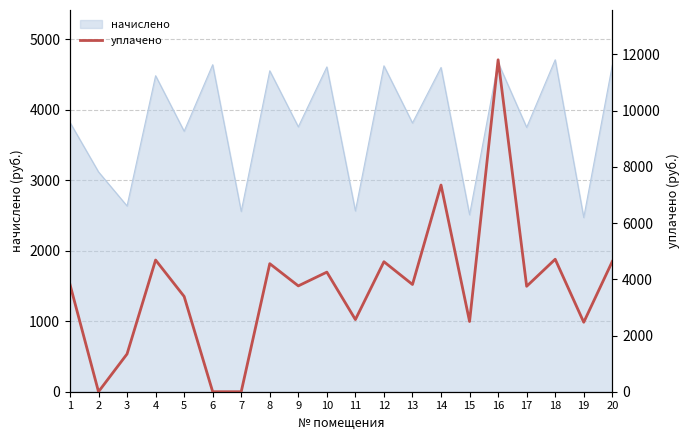

Is it true that the value at 17 is 2166.7?

False